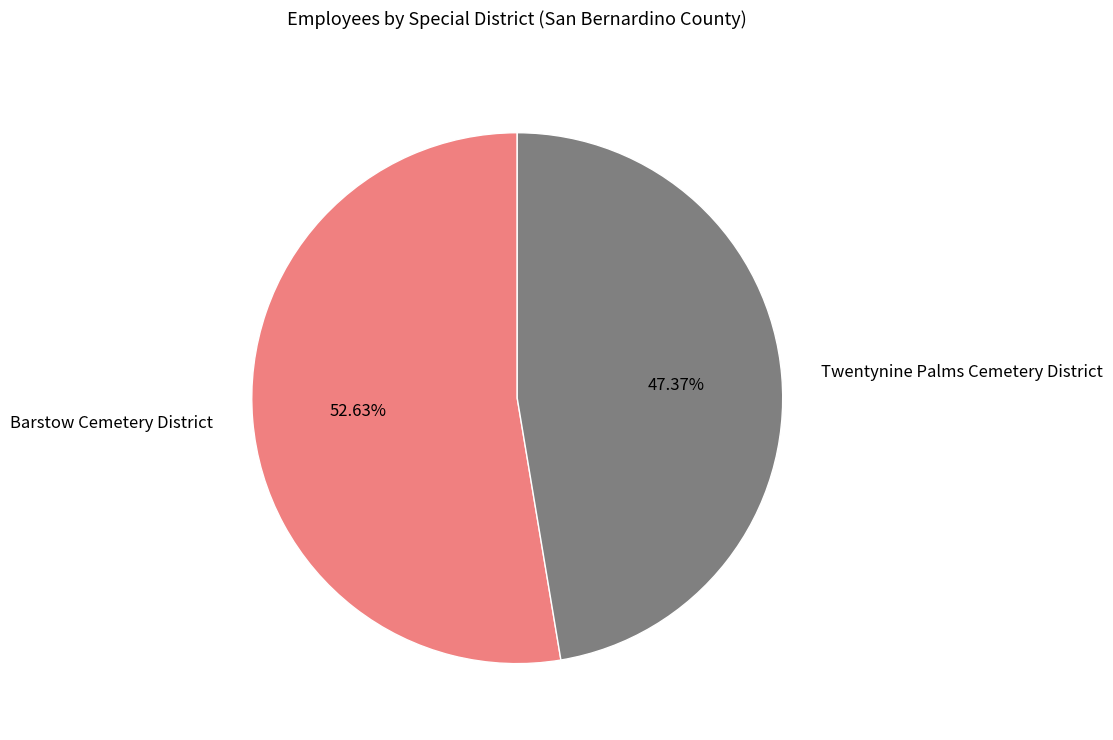

What is the smallest slice in the pie chart?

Twentynine Palms Cemetery District